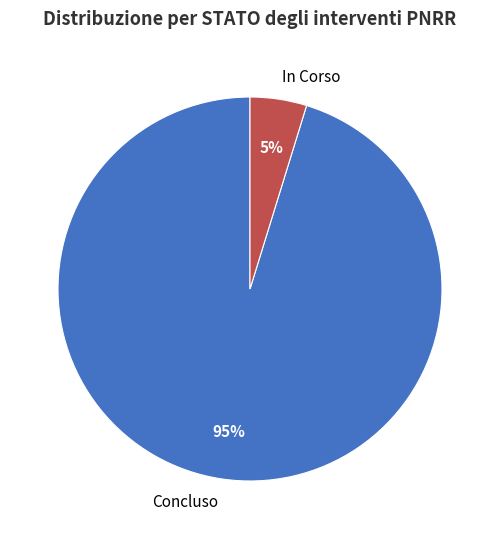

Between In Corso and Concluso, which is larger?

Concluso